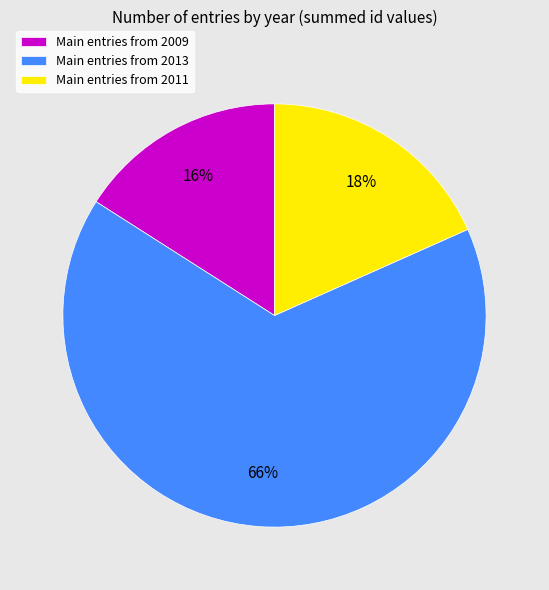

To the nearest percent, what is the combined percentage of Main entries from 2011 and Main entries from 2009?

34%